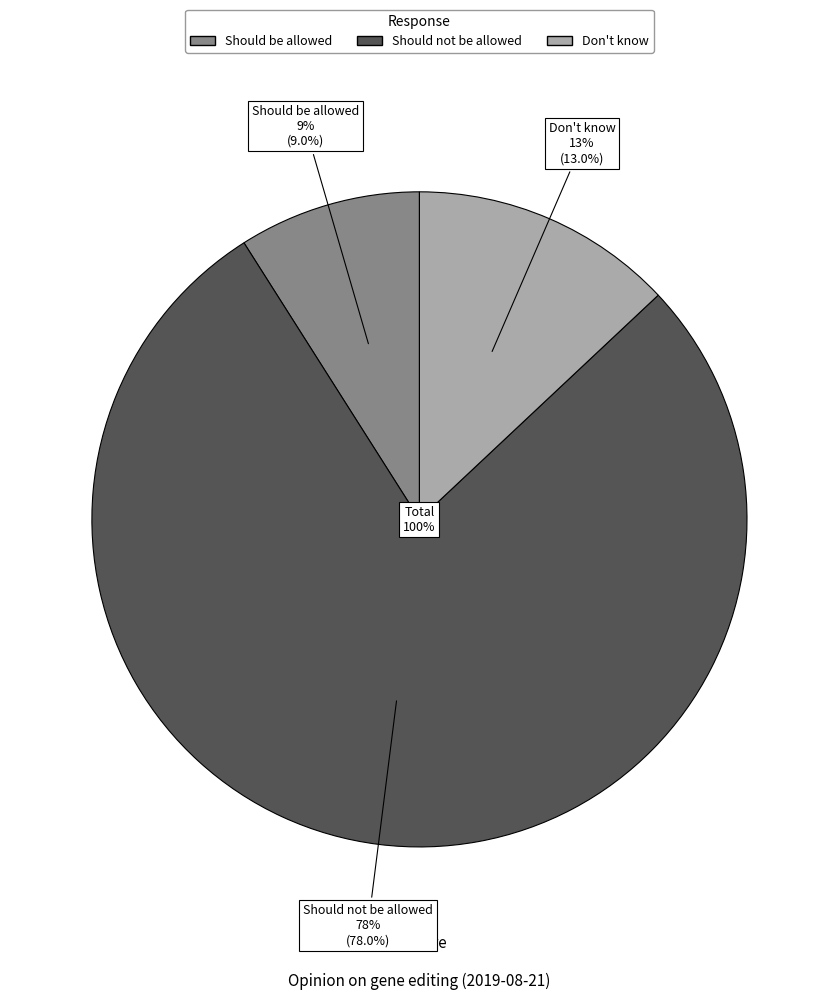

The Should be allowed slice represents 9% of the pie. True or false?

True